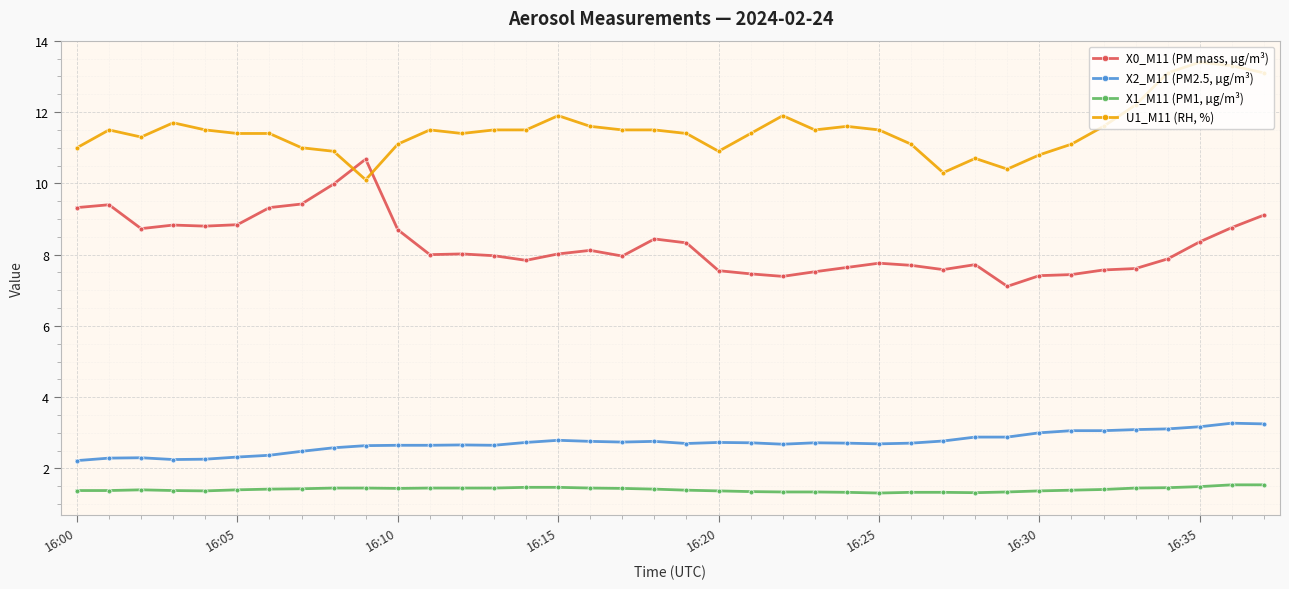

True or false: X1_M11 (PM1, µg/m³) and X2_M11 (PM2.5, µg/m³) intersect in this chart.

False